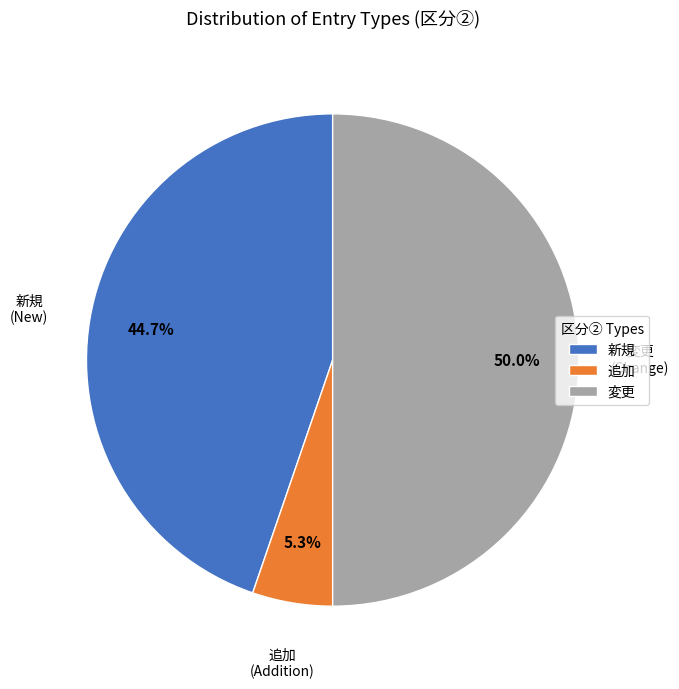

Which category has the smallest portion of the pie?

追加